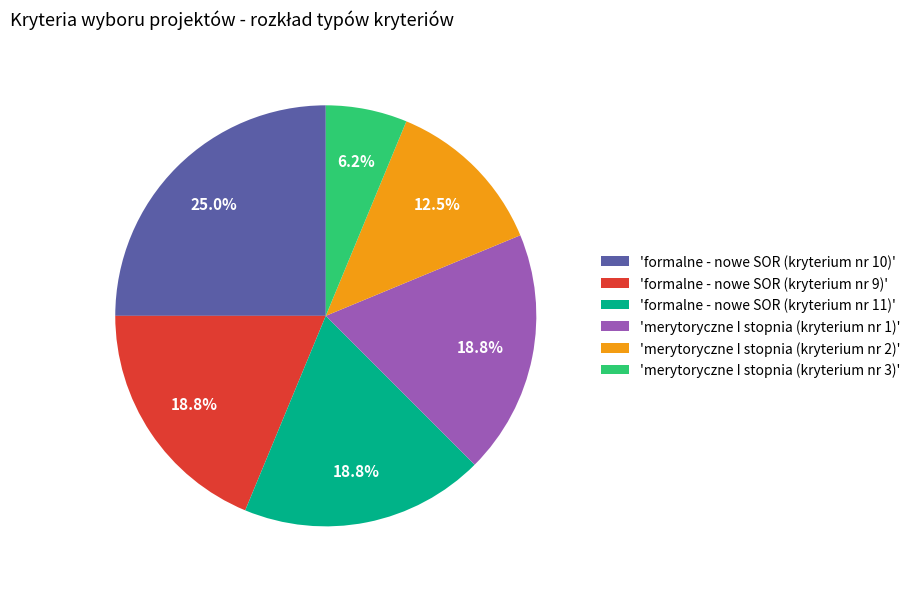

What is the ratio of the value at 'merytoryczne I stopnia (kryterium nr 2)' to the value at 'formalne - nowe SOR (kryterium nr 11)'?

0.7